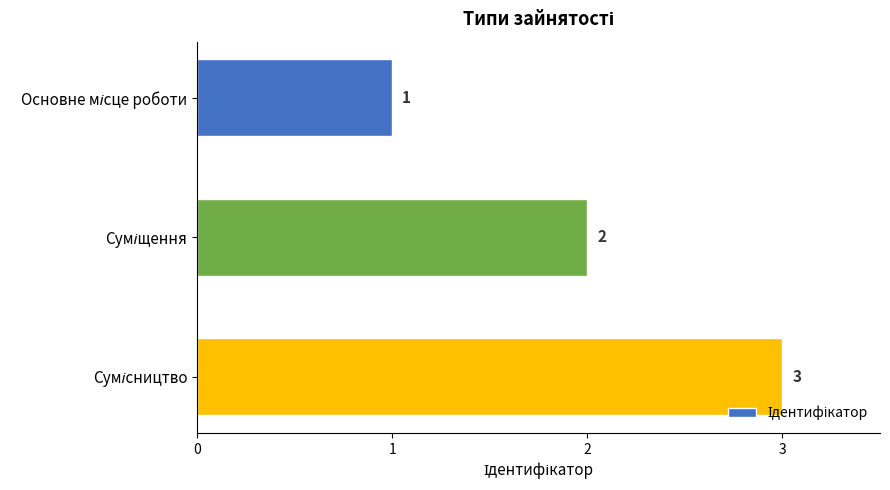

Count the values in the range 1 to 3.

3